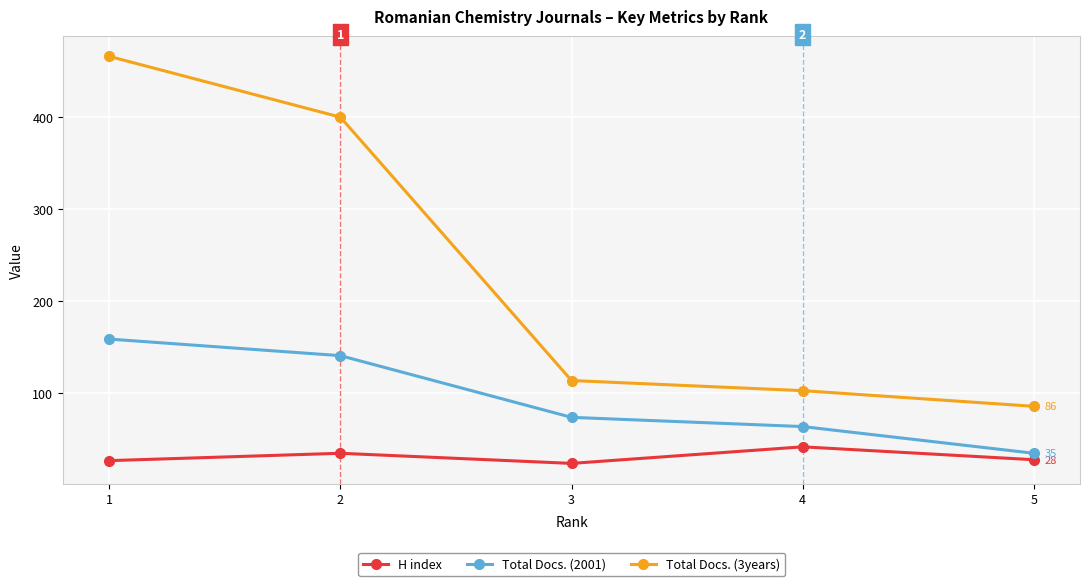

True or false: Total Docs. (2001) and Total Docs. (3years) cross at least once.

False